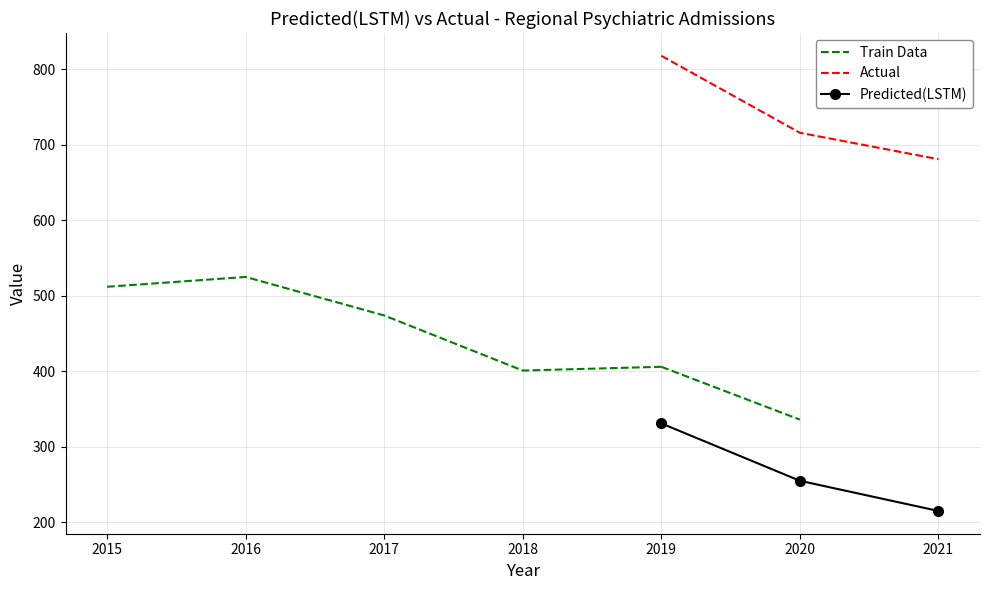

The value of Actual at 2021 is 681. True or false?

True